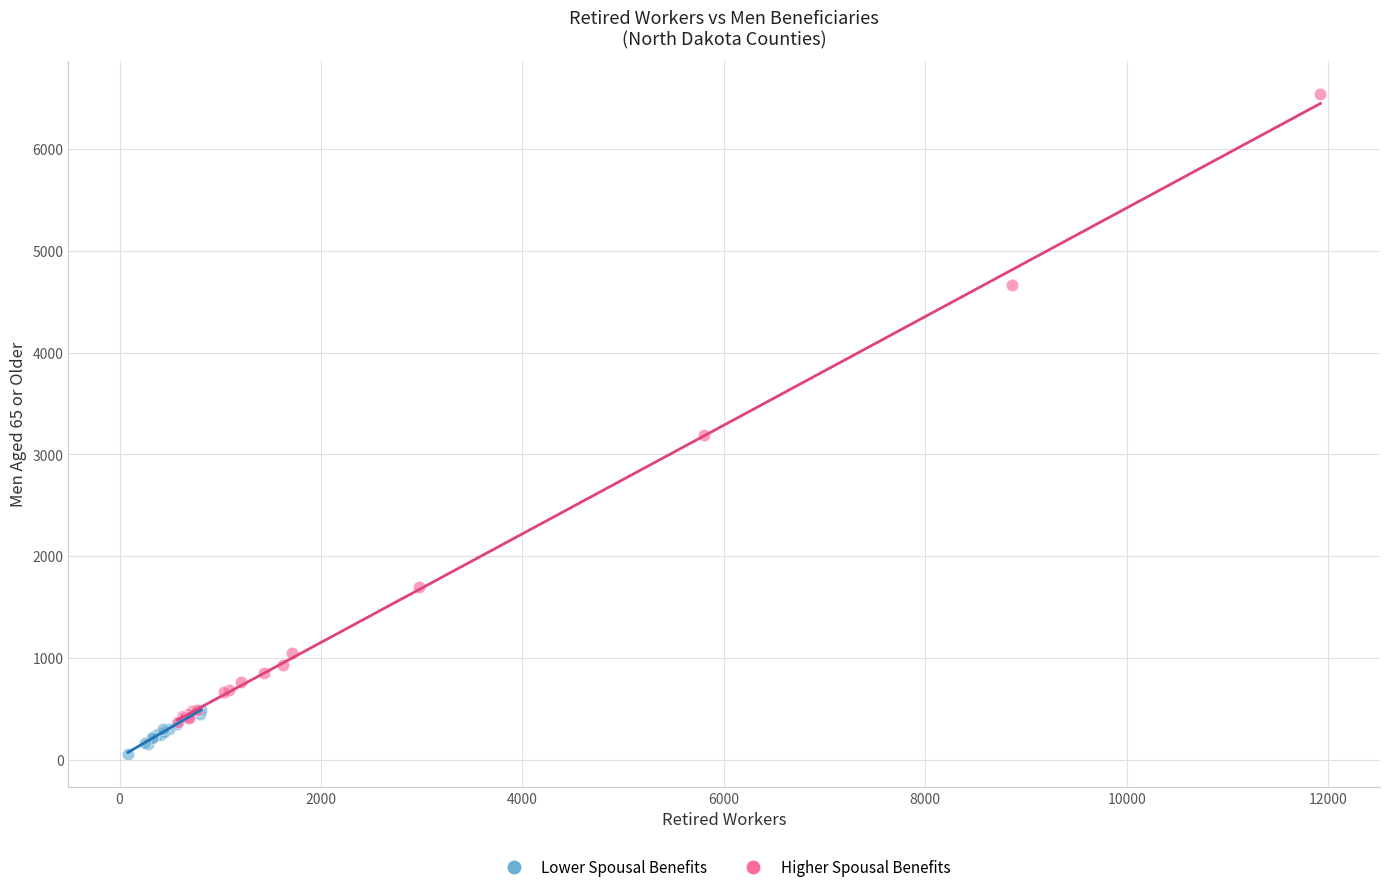

Which series has the largest Y range (max minus min)?

Higher Spousal Benefits